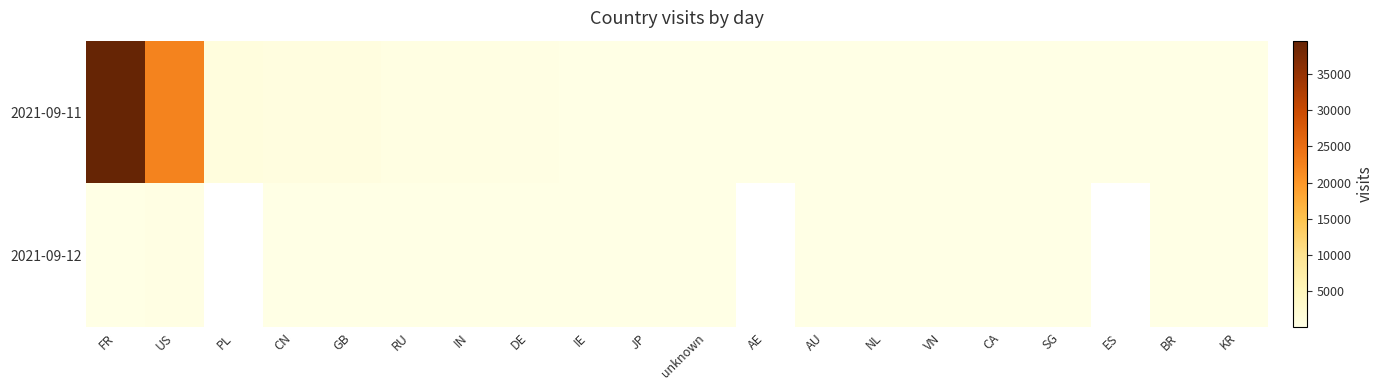

Where is 2021-09-11 nearest to the value 19837?

US